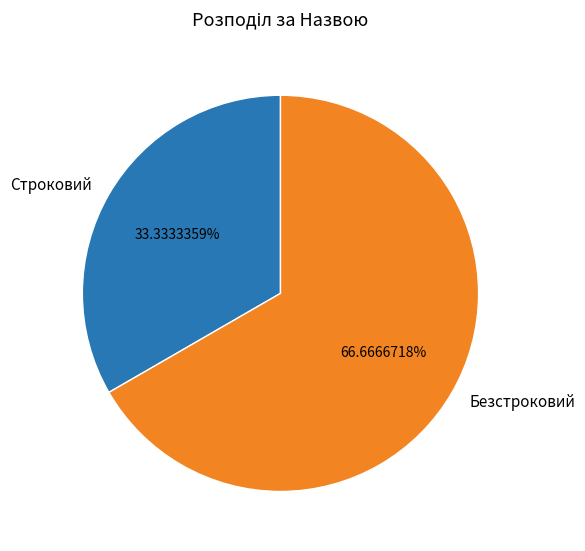

Which category has the biggest portion of the pie?

Безстроковий